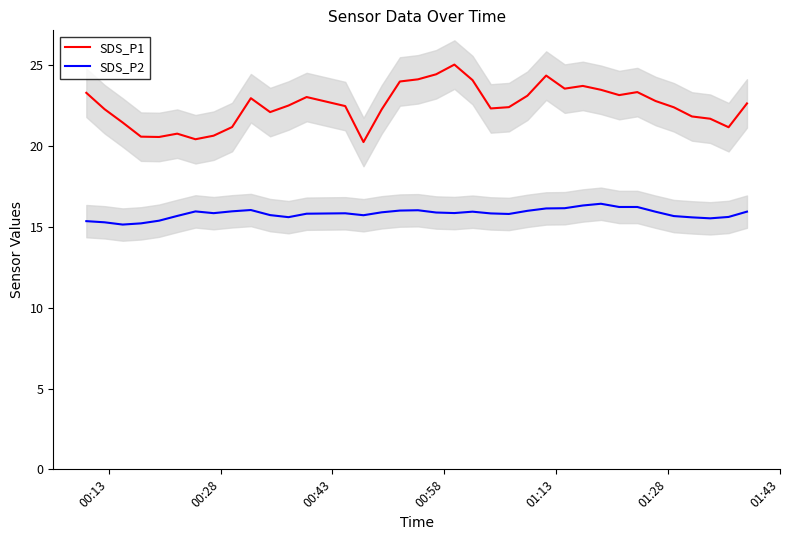

At how many categories does at least one series exceed 20?

36